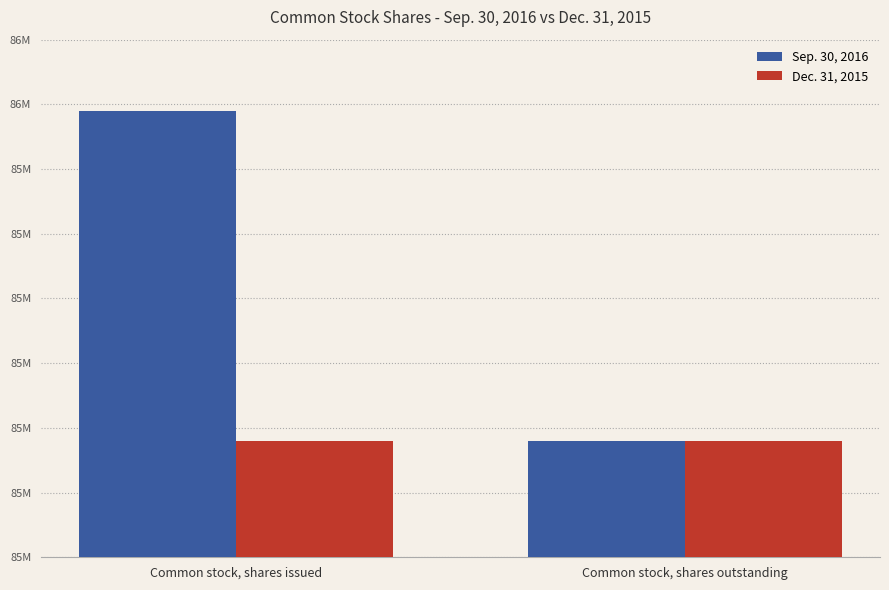

The Dec. 31, 2015 series shows 33449248 at Common stock, shares issued. True or false?

False